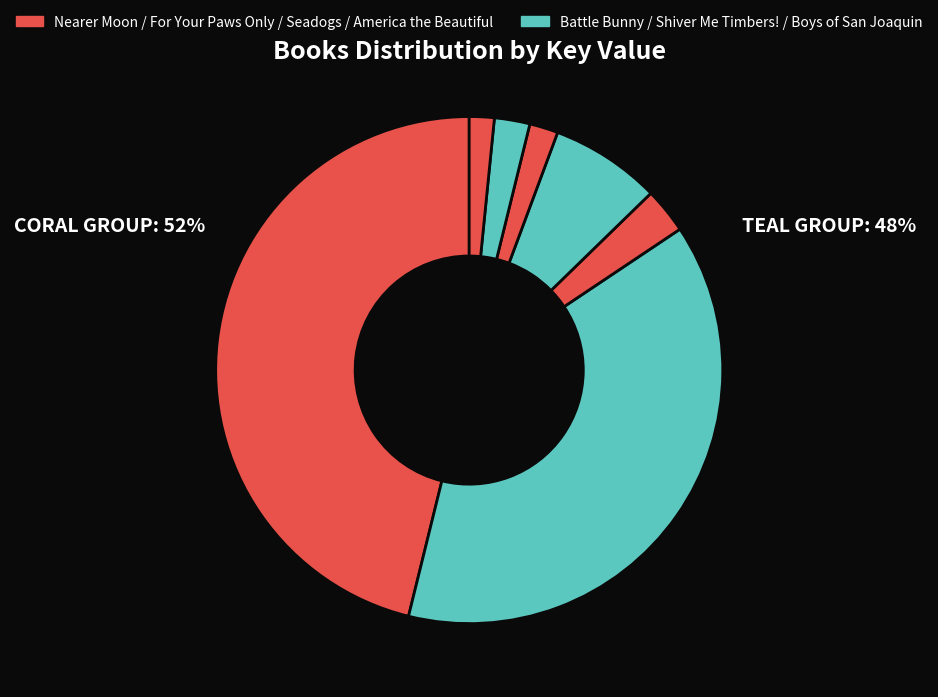

How many slices are in this pie chart?

7